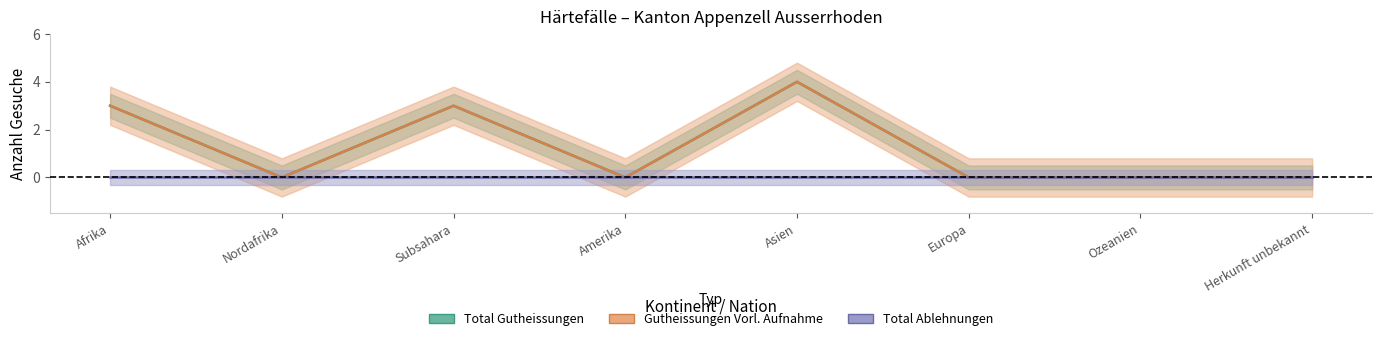

Which label corresponds to the largest value in the chart?

Asien